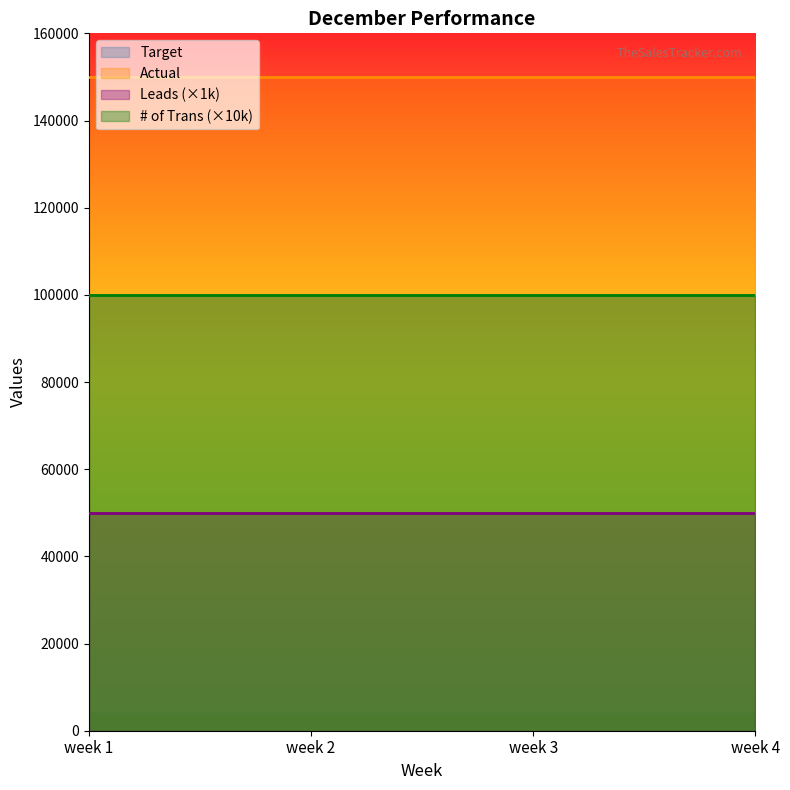

How many lines are shown in the chart?

4